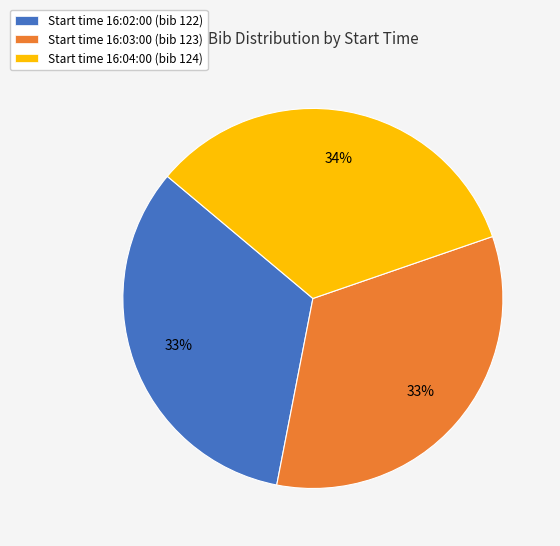

To the nearest percent, what is the average slice percentage?

33%